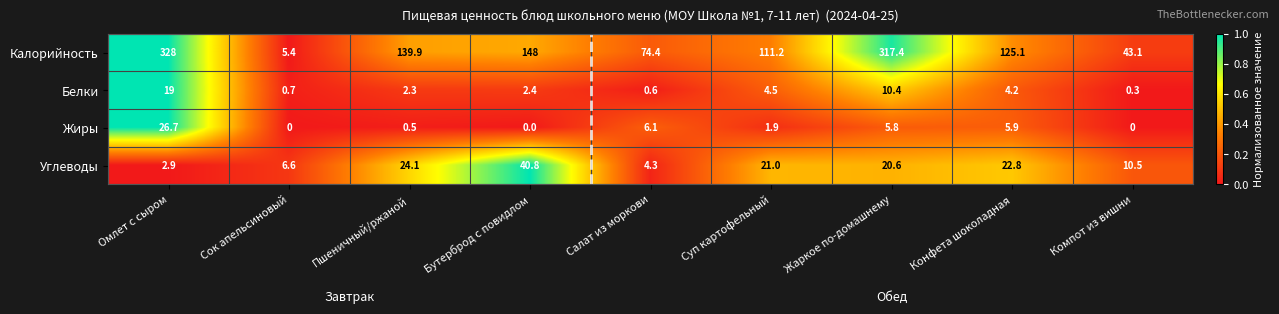

What is the total value across all series at Бутерброд с повидлом?

191.2